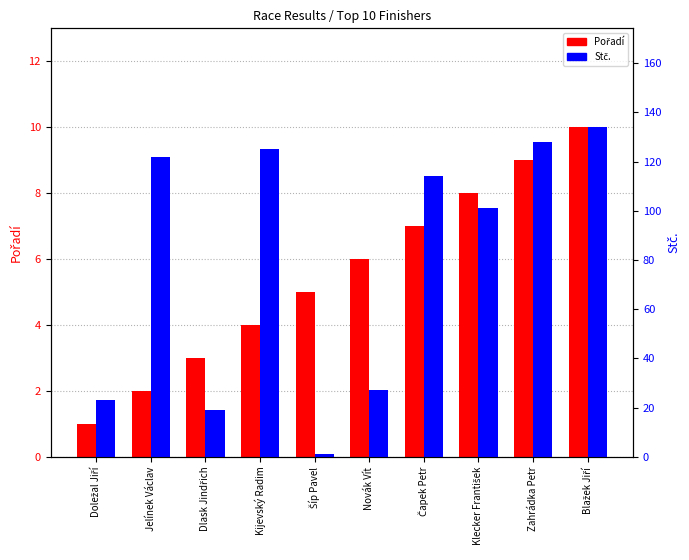

What is the minimum value shown in the chart?

1